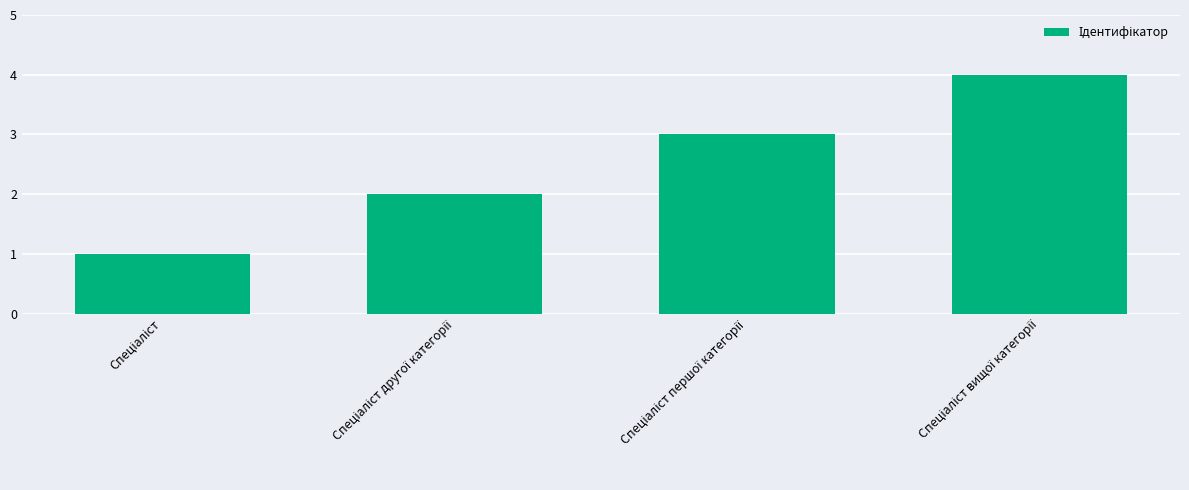

What is the greatest value displayed?

4